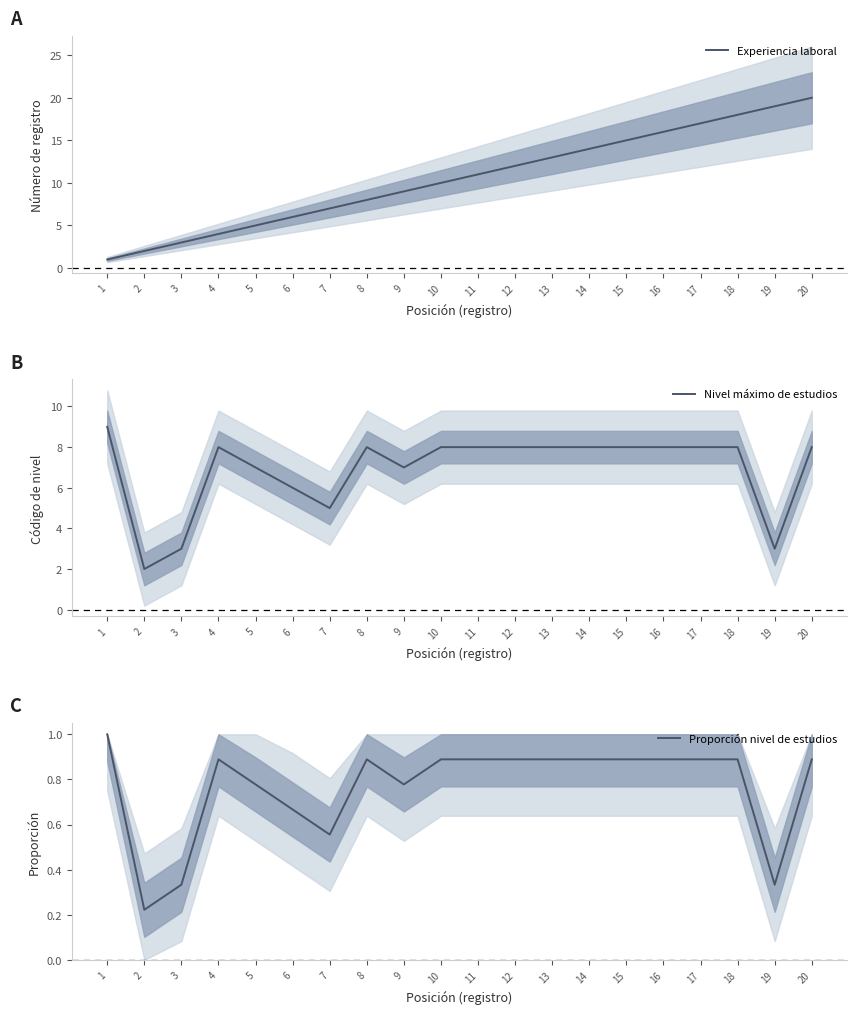

At which category does the chart reach its minimum across all series?

2